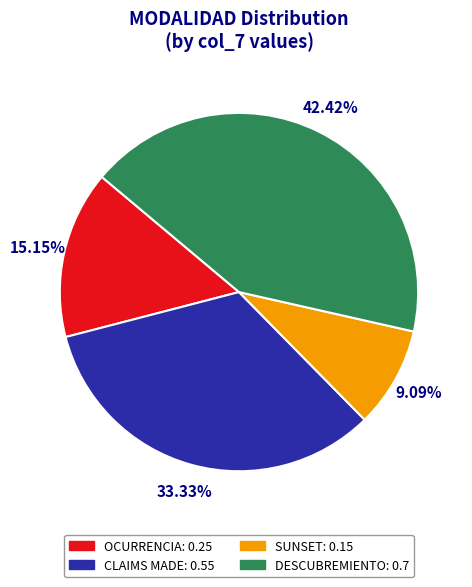

To the nearest percent, what is the difference between the largest and smallest slice percentages?

33%